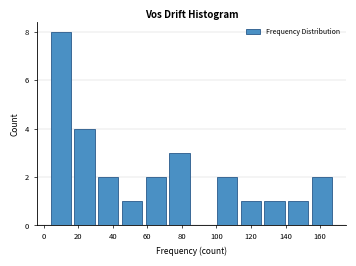

Which range on the x-axis has the tallest bar?

4 to 18